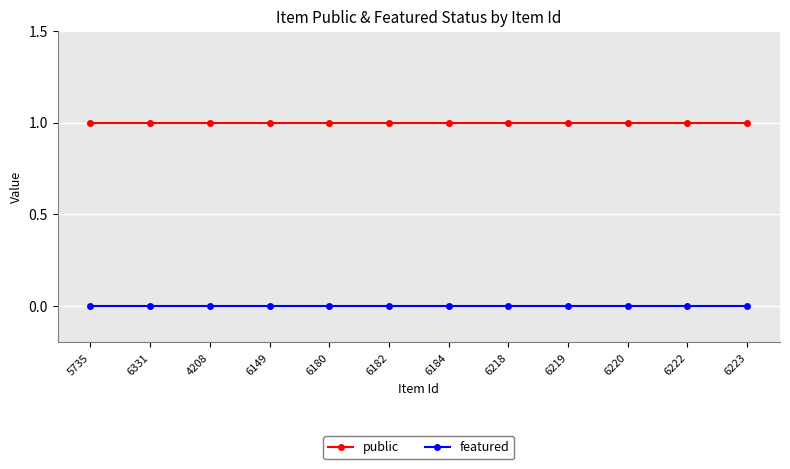

What position from the right is 6182?

7